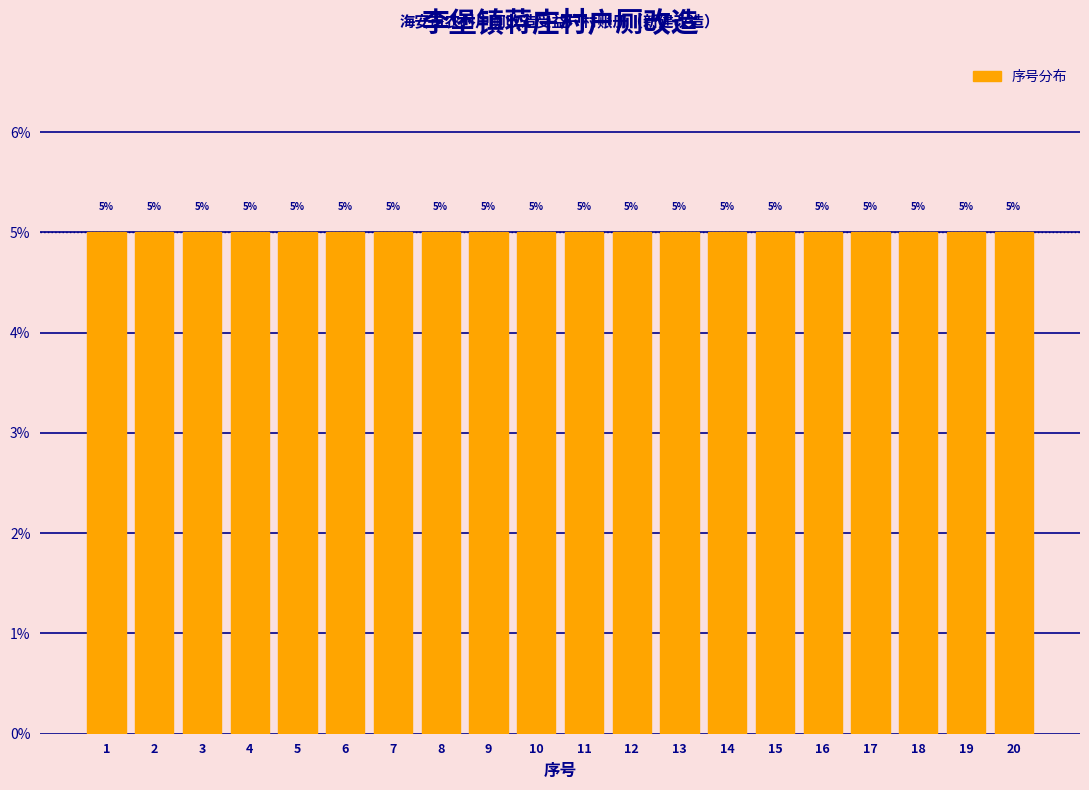

How tall is the bar that spans 17.5 to 18.5 on the x-axis?

5